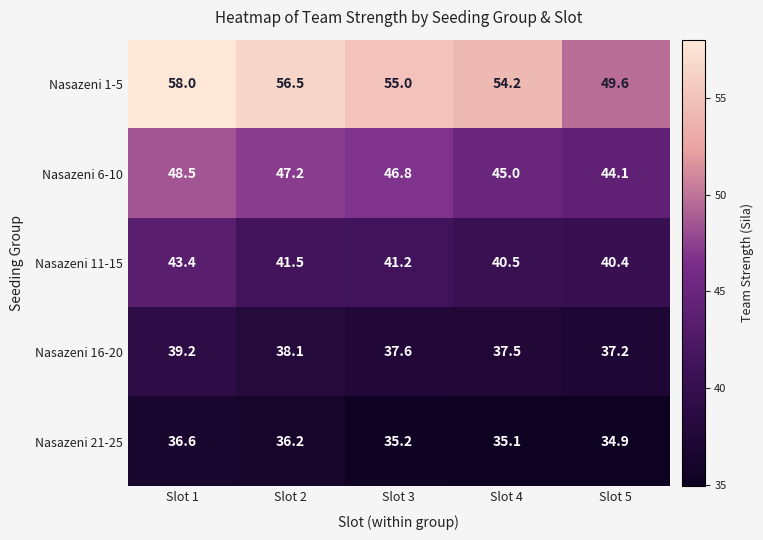

Rank the series at Slot 1 from lowest to highest value.

Nasazeni 21-25, Nasazeni 16-20, Nasazeni 11-15, Nasazeni 6-10, Nasazeni 1-5